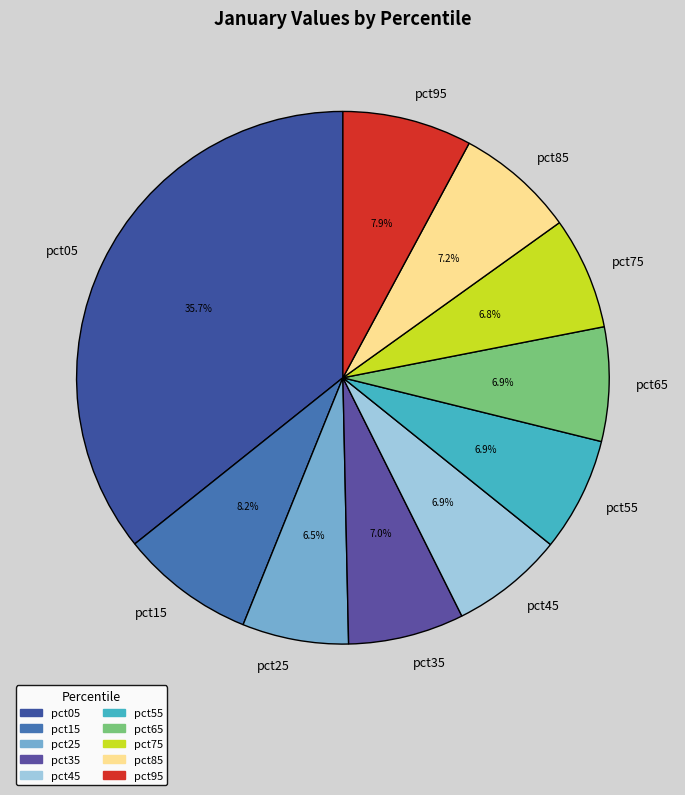

To the nearest percent, what portion does pct15 represent?

8%